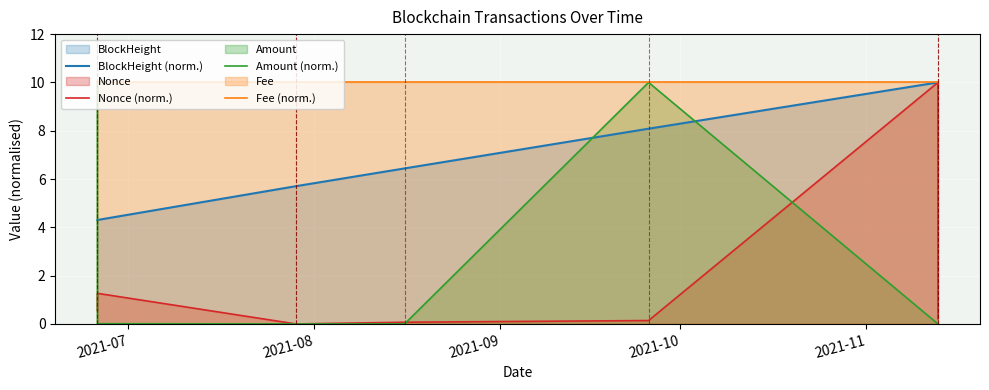

What is the lowest value of the BlockHeight (norm.) series?

4.3